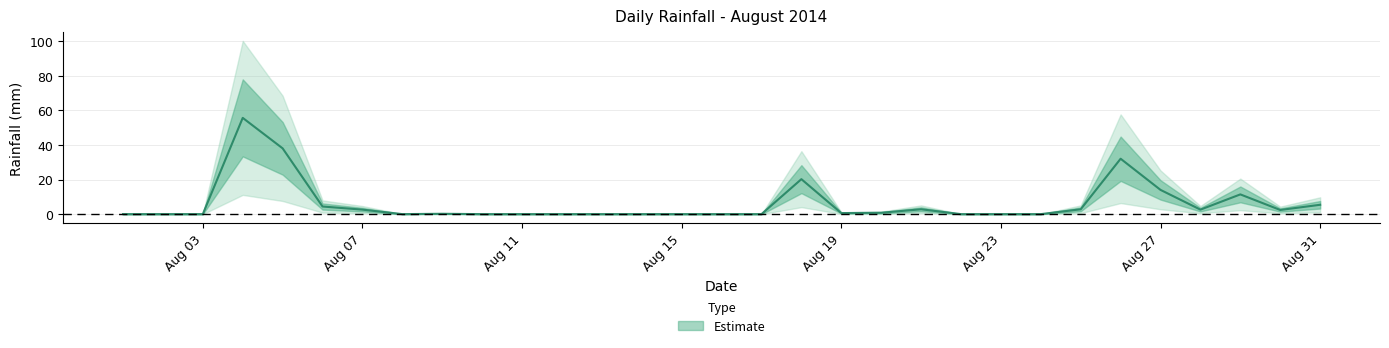

How many points are lower than both their immediate neighbors (excluding endpoints)?

4